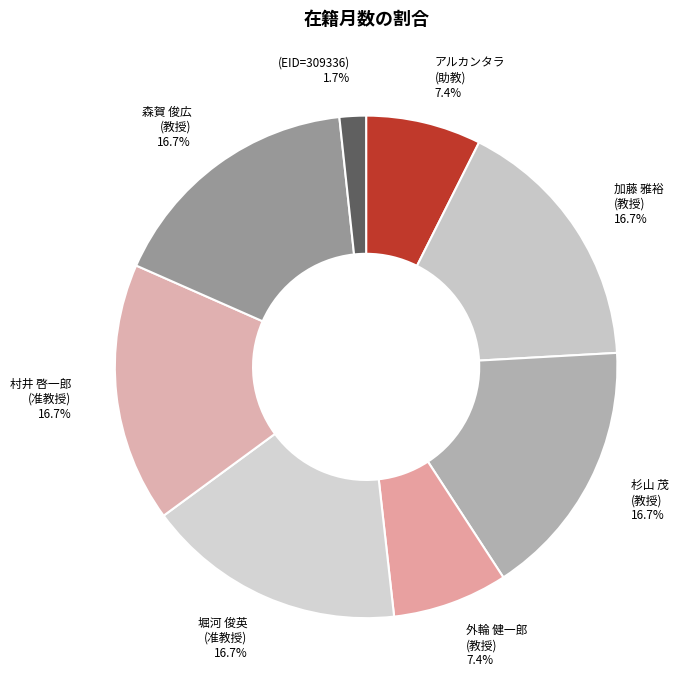

How many segments does this pie chart have?

8